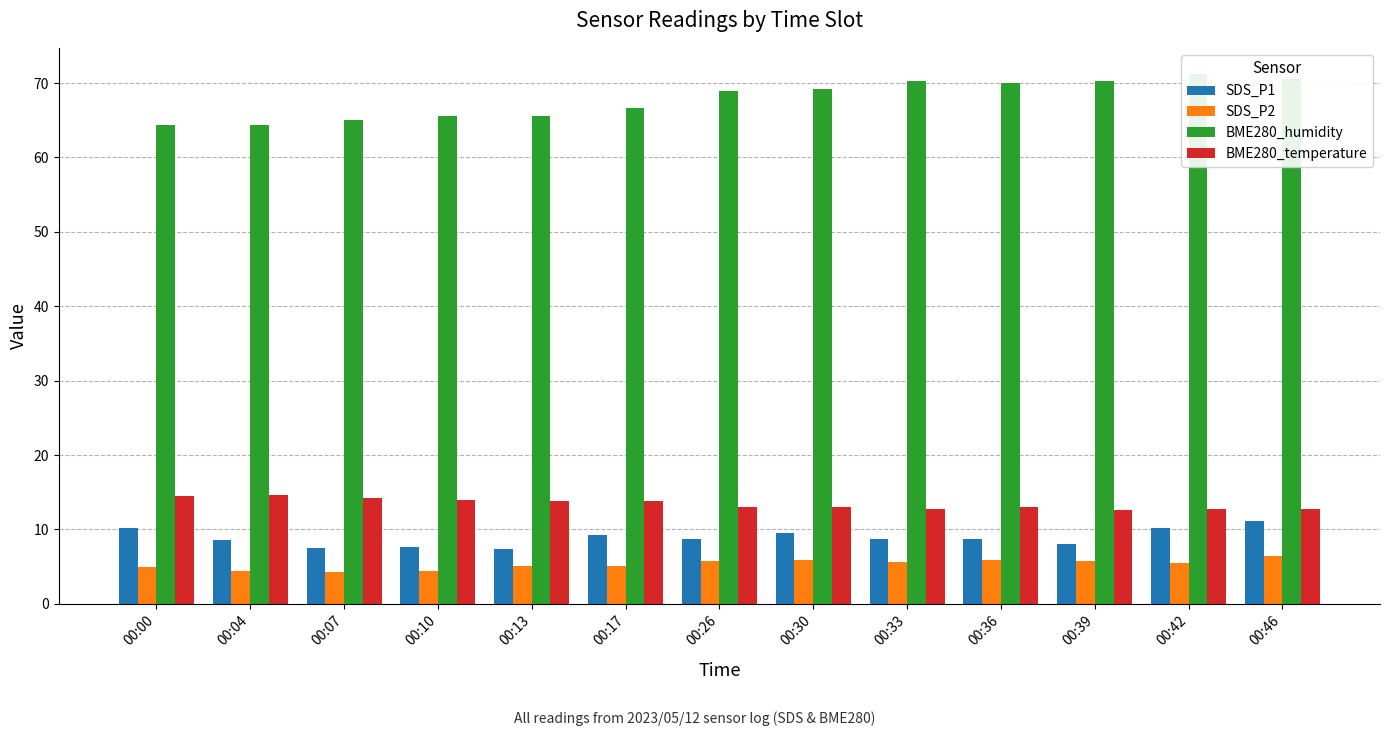

List the series in order of their peak value, lowest first.

SDS_P2, SDS_P1, BME280_temperature, BME280_humidity